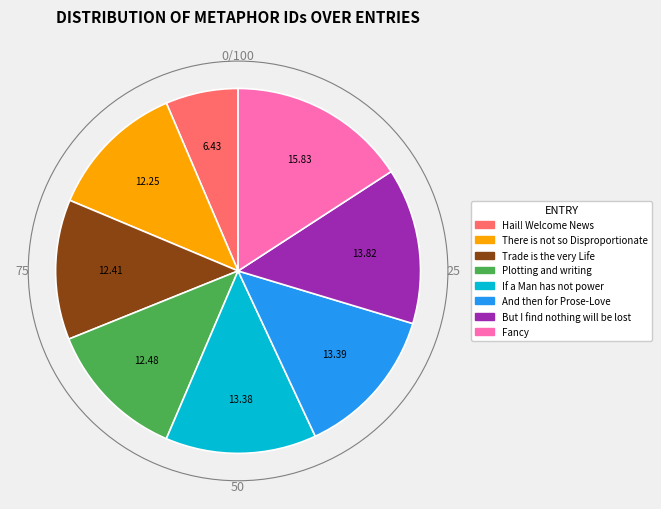

Which slice is the largest?

Fancy